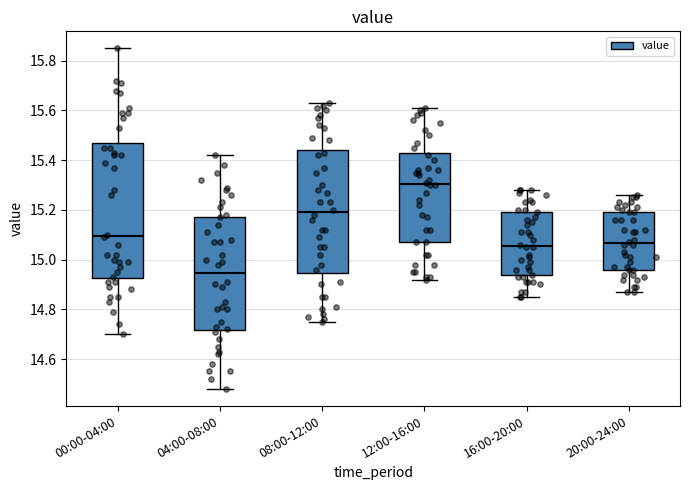

Comparing the boxes themselves (not the whiskers), which one is the tallest?

00:00-04:00